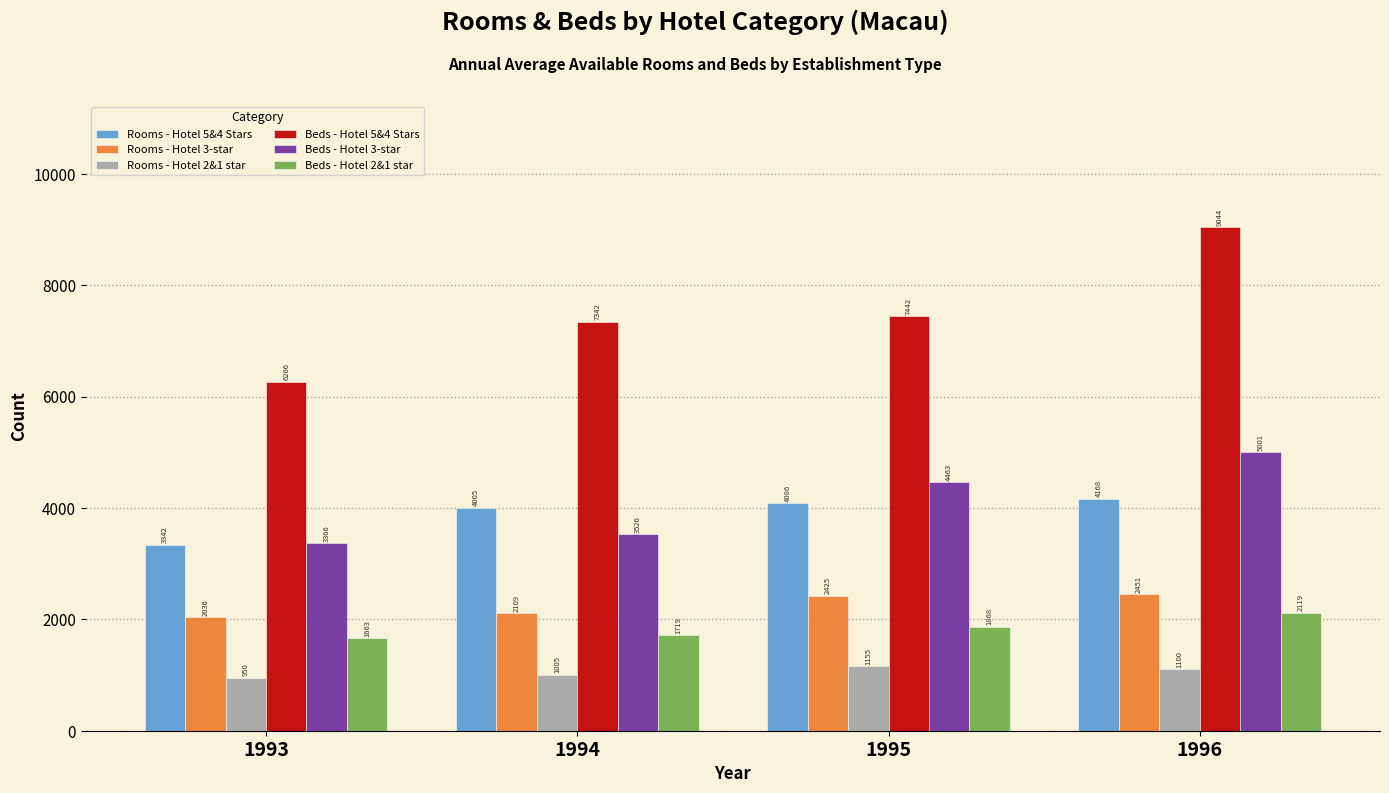

Reading left to right, transcribe all the data shown in this chart.

Rooms - Hotel 5&4 Stars: 3342	4005	4086	4168
Rooms - Hotel 3-star: 2036	2109	2425	2451
Rooms - Hotel 2&1 star: 950	1005	1155	1100
Beds - Hotel 5&4 Stars: 6266	7342	7442	9044
Beds - Hotel 3-star: 3366	3526	4463	5001
Beds - Hotel 2&1 star: 1663	1719	1868	2119